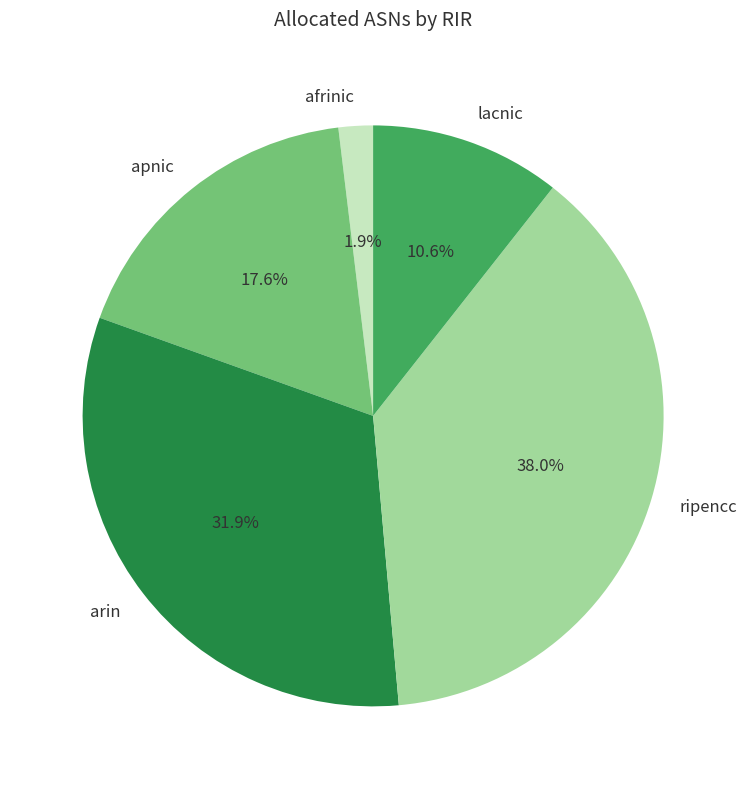

To the nearest percent, what is the average slice percentage?

20%